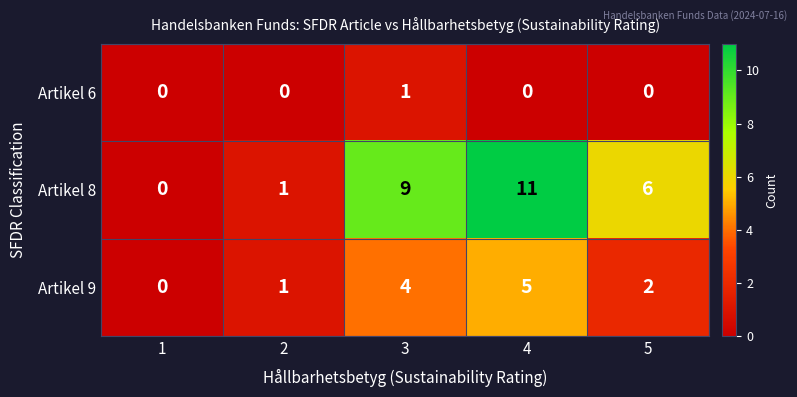

Count the number of data series in this chart.

3